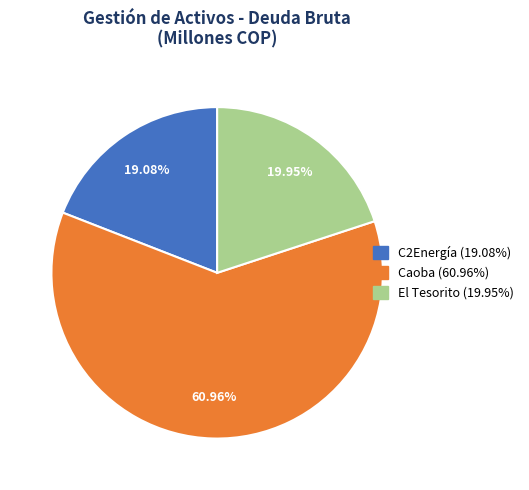

What is the ratio of the value at El Tesorito to the value at Caoba?

0.3